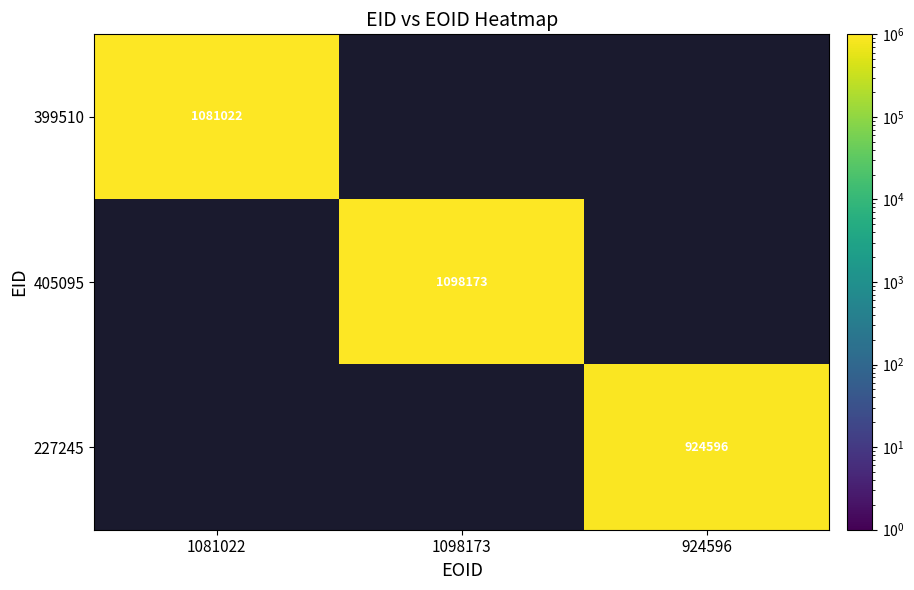

True or false: 399510 has a value of 1556955 at 1081022.

False